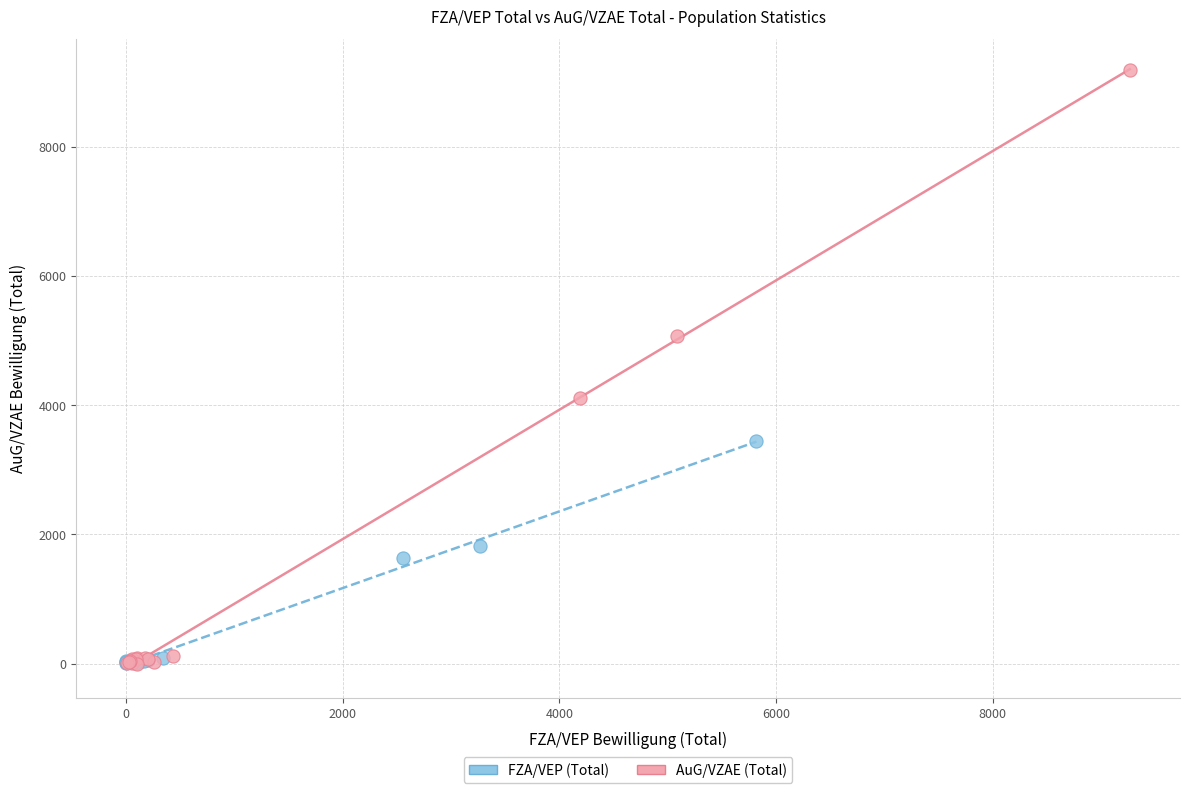

Which series reaches the maximum Y coordinate?

AuG/VZAE (Total)